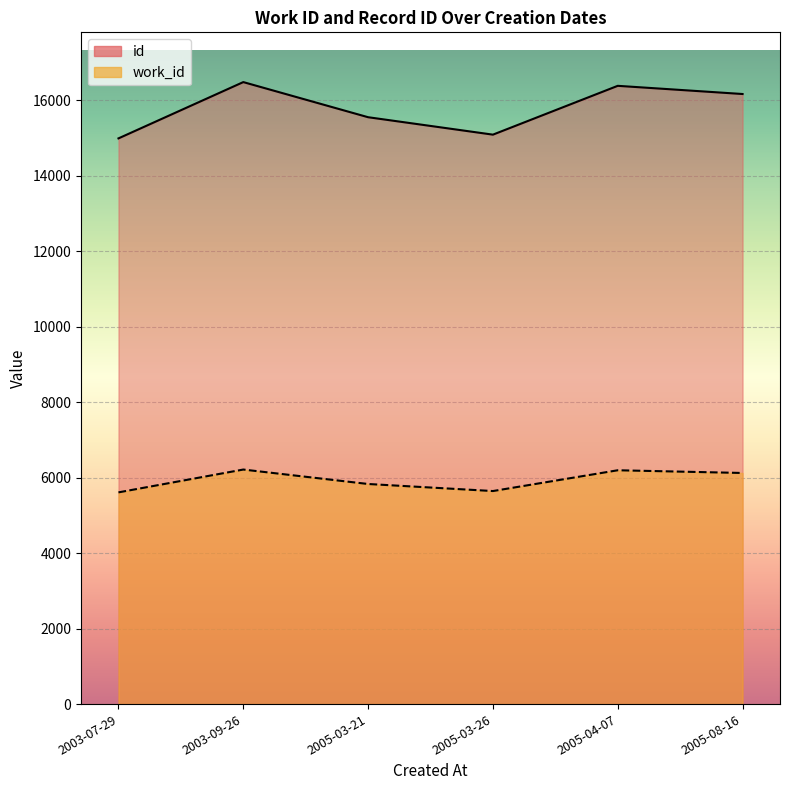

True or false: id and work_id intersect in this chart.

False